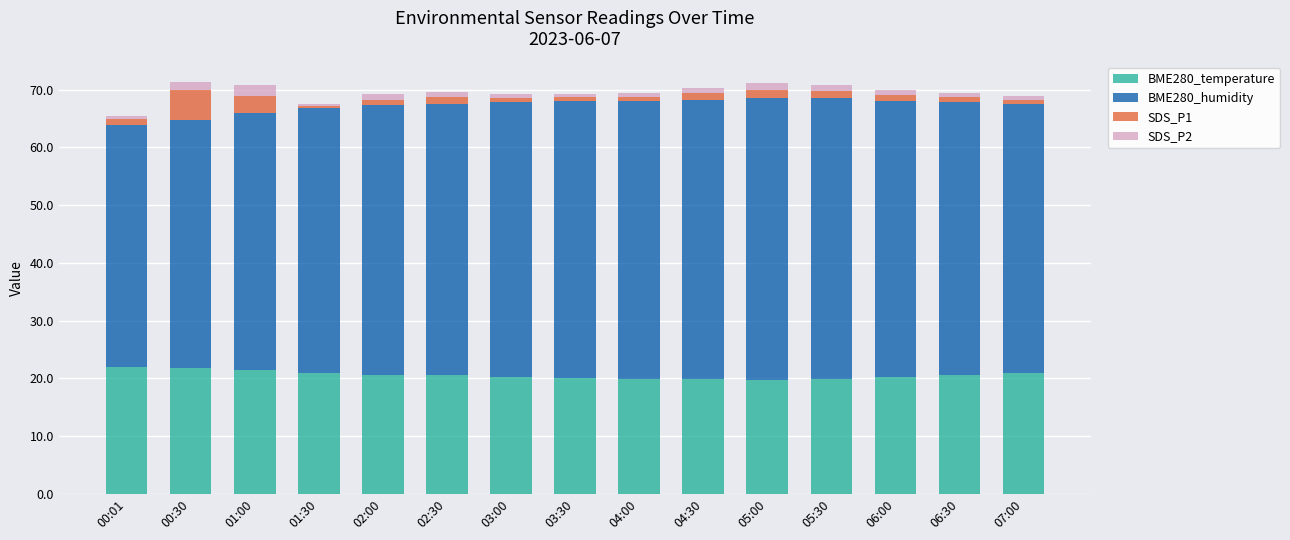

What is the difference between the maximum and minimum values in the BME280_temperature series?

2.3